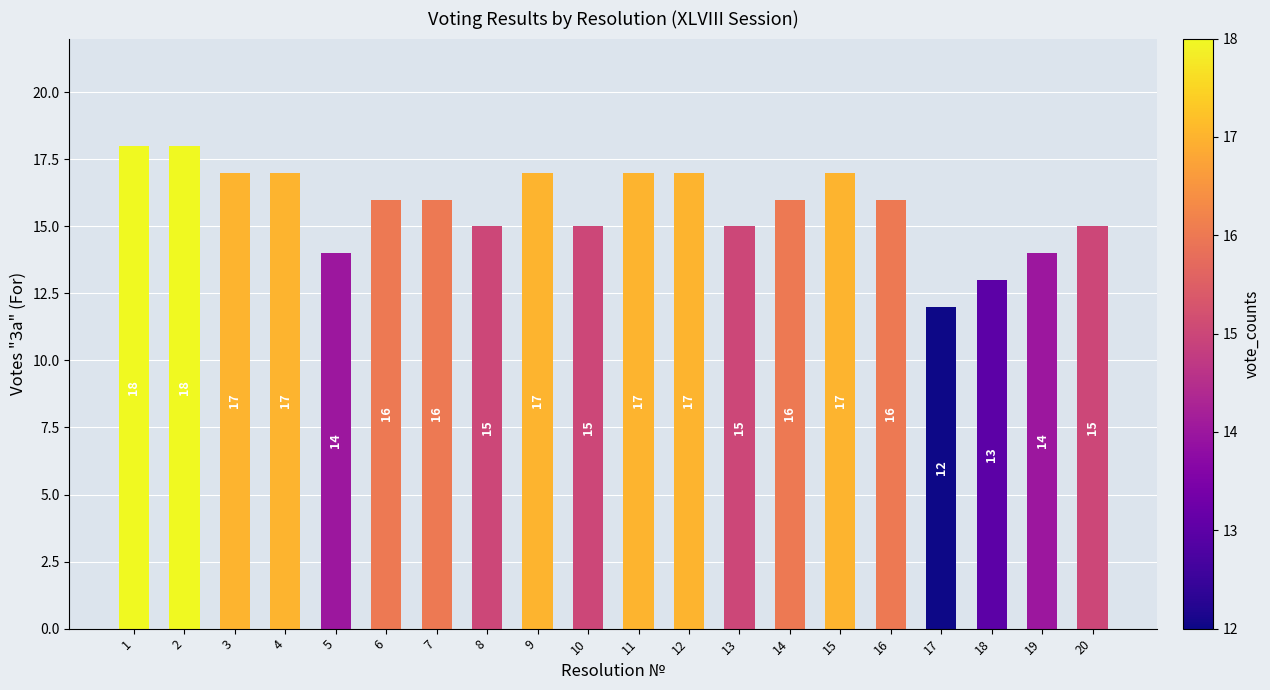

What is the change in value from 14 to 18?

-3